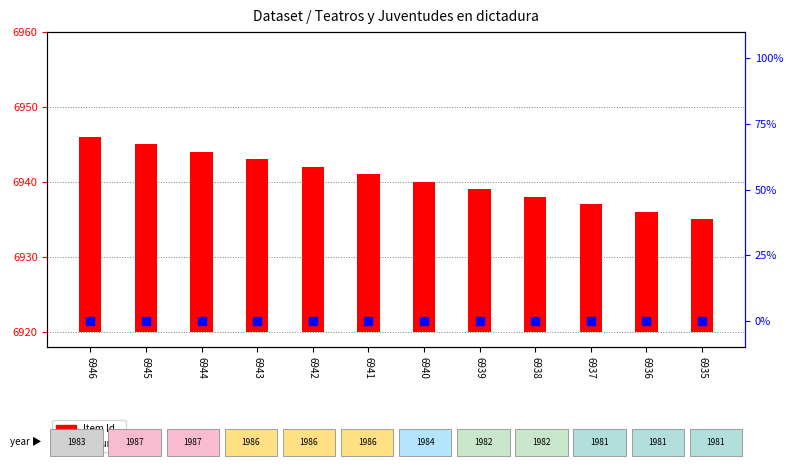

Which series contains the lowest Y value?

featured